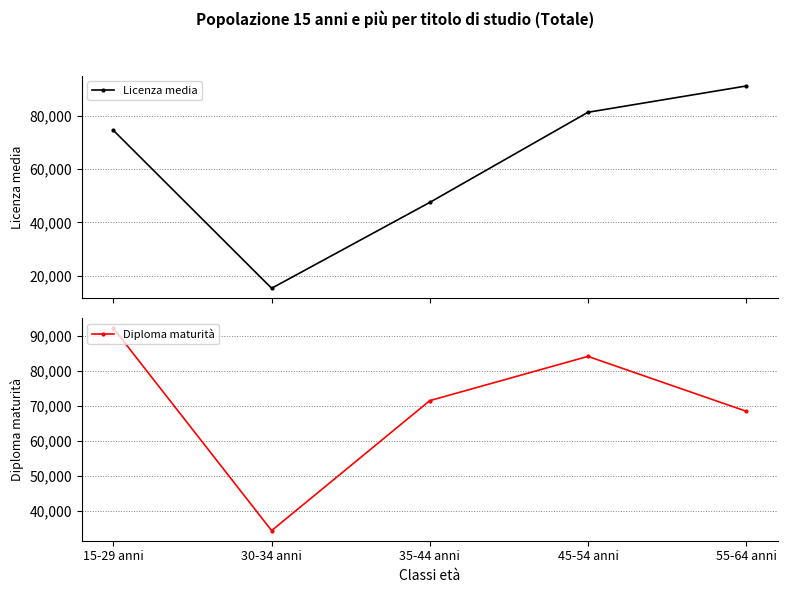

The value of Licenza media at 30-34 anni is 4774.9. True or false?

False